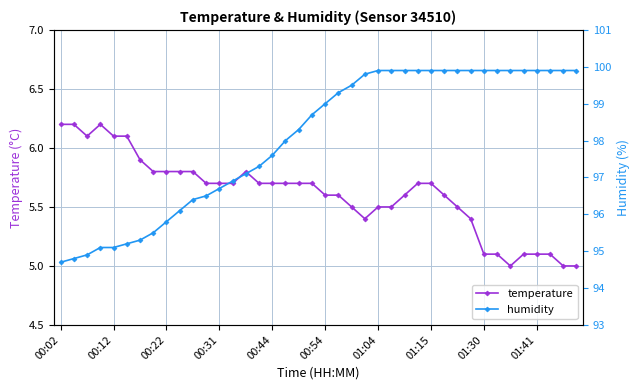

True or false: humidity has a value of 8.7 at 35.

False